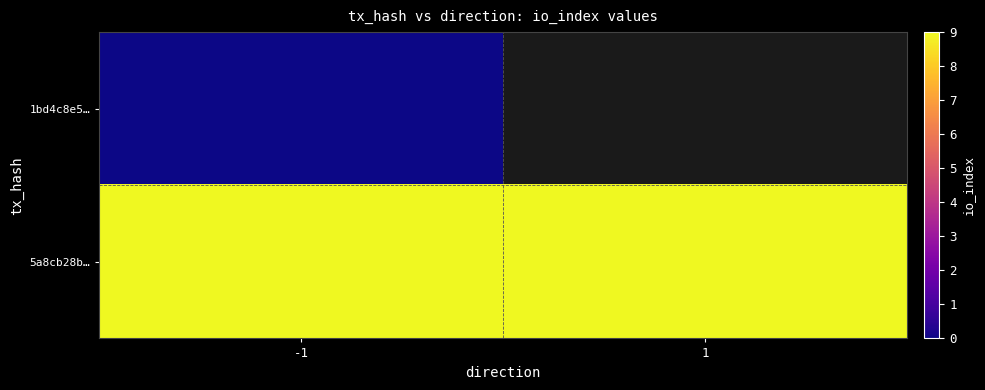

Which series has the largest range (max minus min)?

1bd4c8e5…